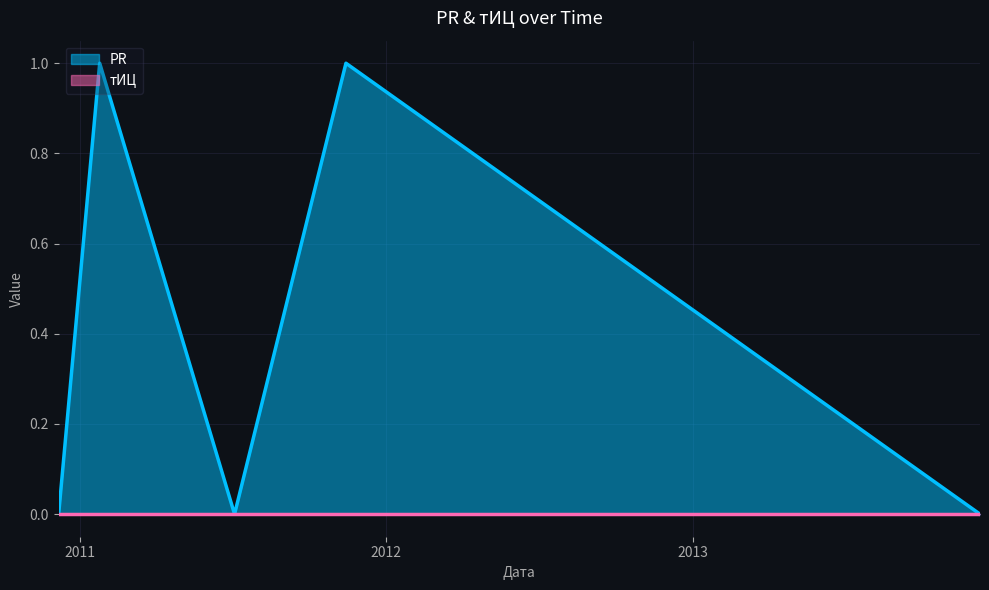

How many interior local peaks (higher than both neighbors) does the data have?

2